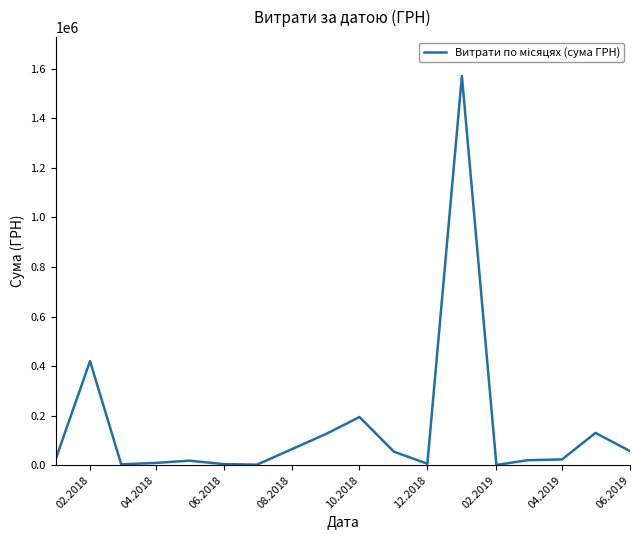

What is the difference between the maximum and minimum values?

1569728.2